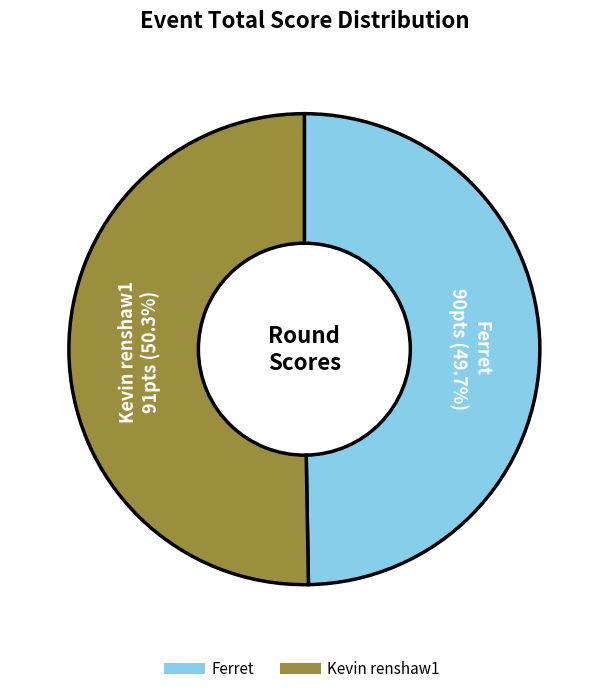

To the nearest percent, what is the average slice percentage?

50%